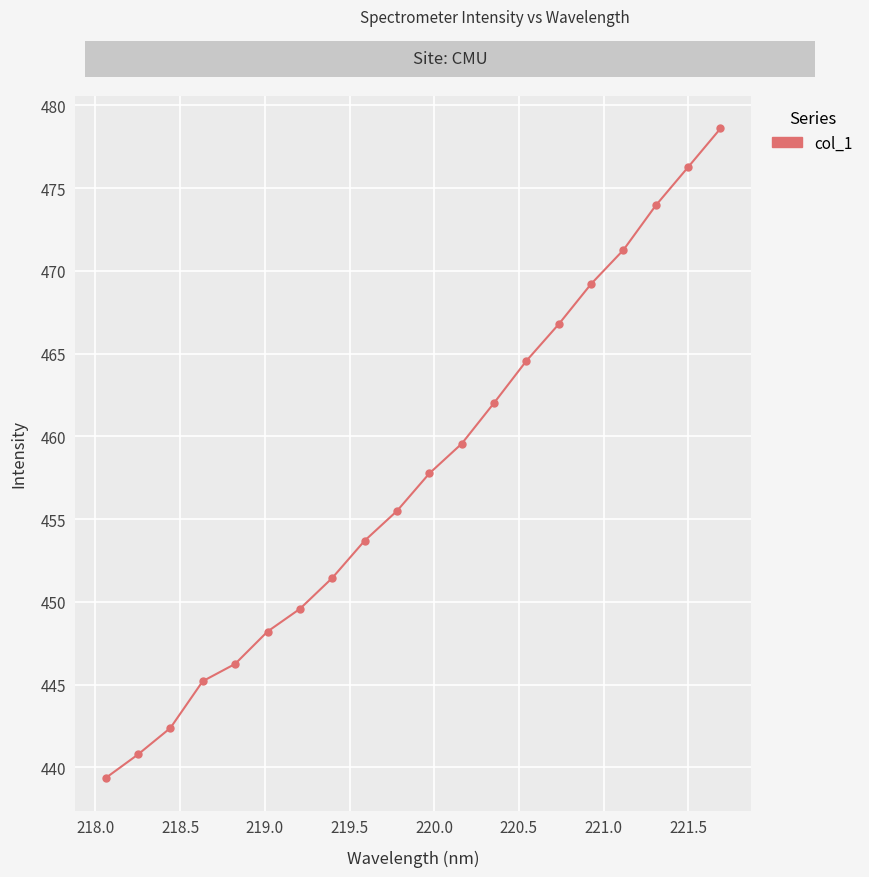

What is the greatest value displayed?

478.6